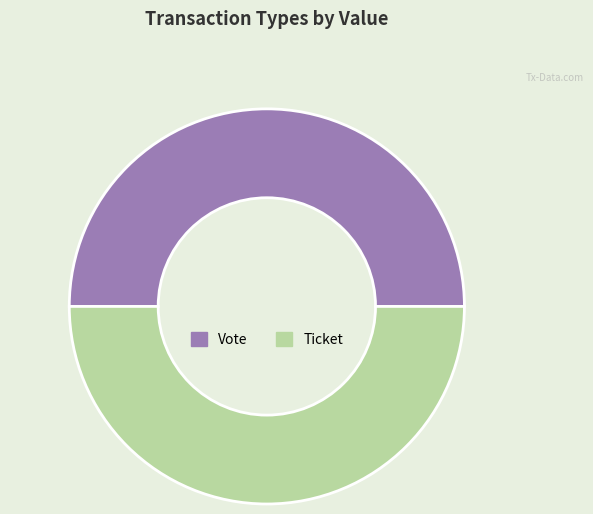

Combined, do Vote and Ticket account for over 50%?

Yes